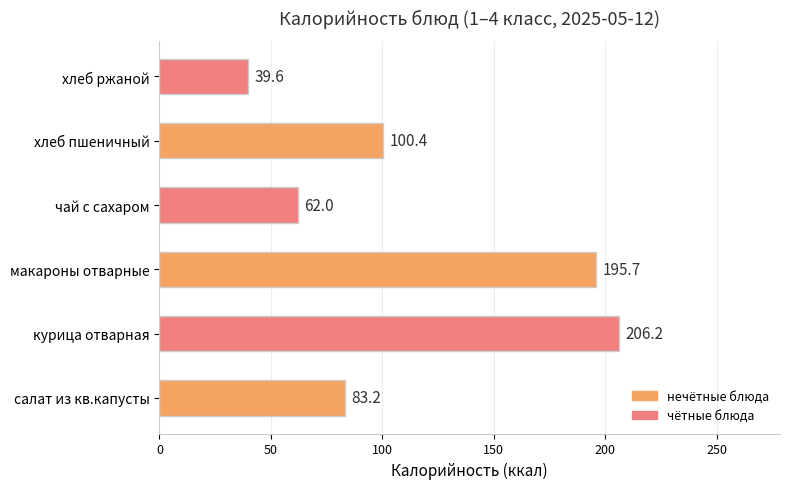

List the labels in order of value, smallest first.

хлеб ржаной, чай с сахаром, салат из кв.капусты, хлеб пшеничный, макароны отварные, курица отварная